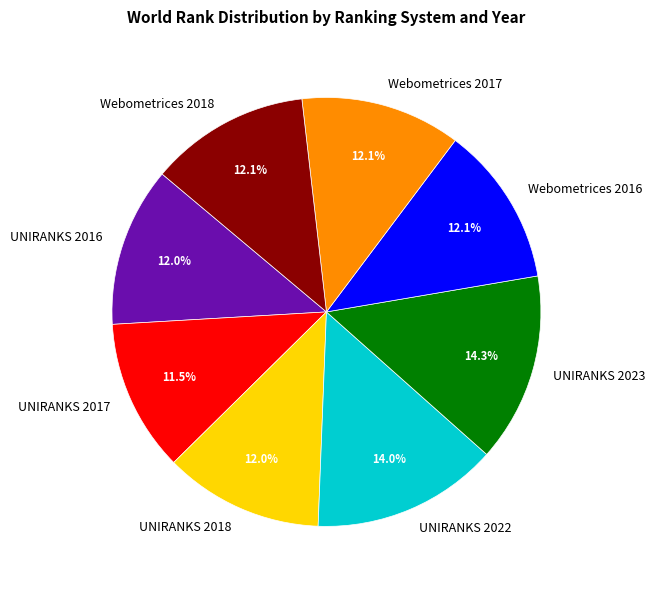

The UNIRANKS 2022 slice represents 14% of the pie. True or false?

True